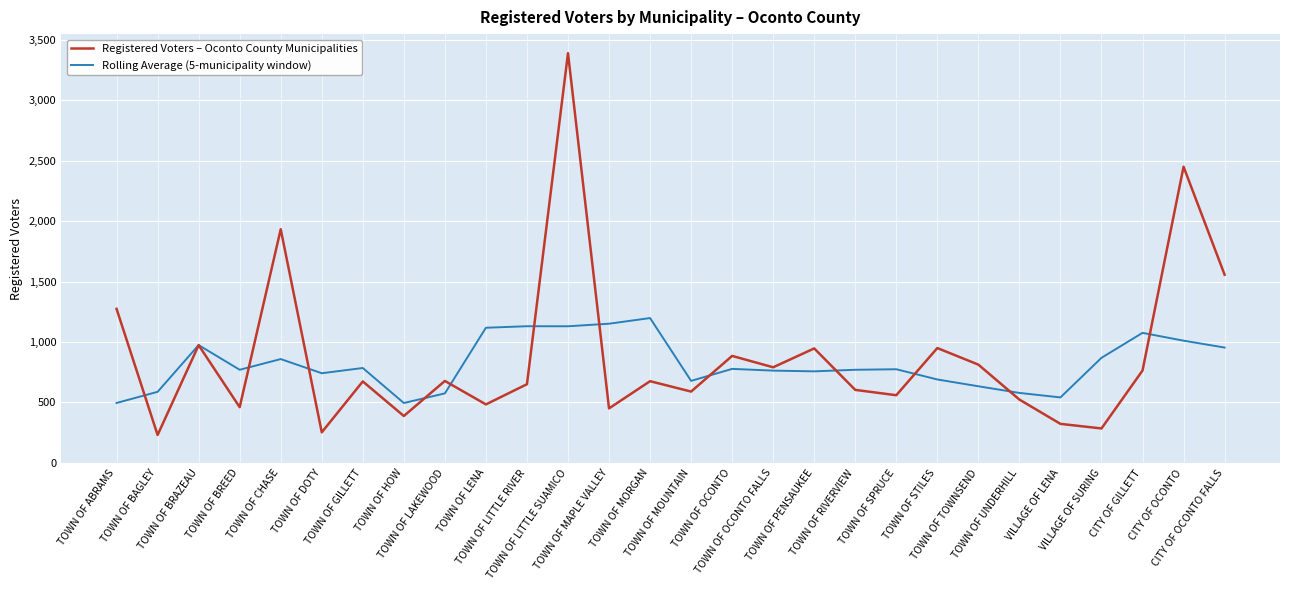

What is the sum of the Registered Voters – Oconto County Municipalities values at VILLAGE OF LENA and TOWN OF DOTY?

576.0